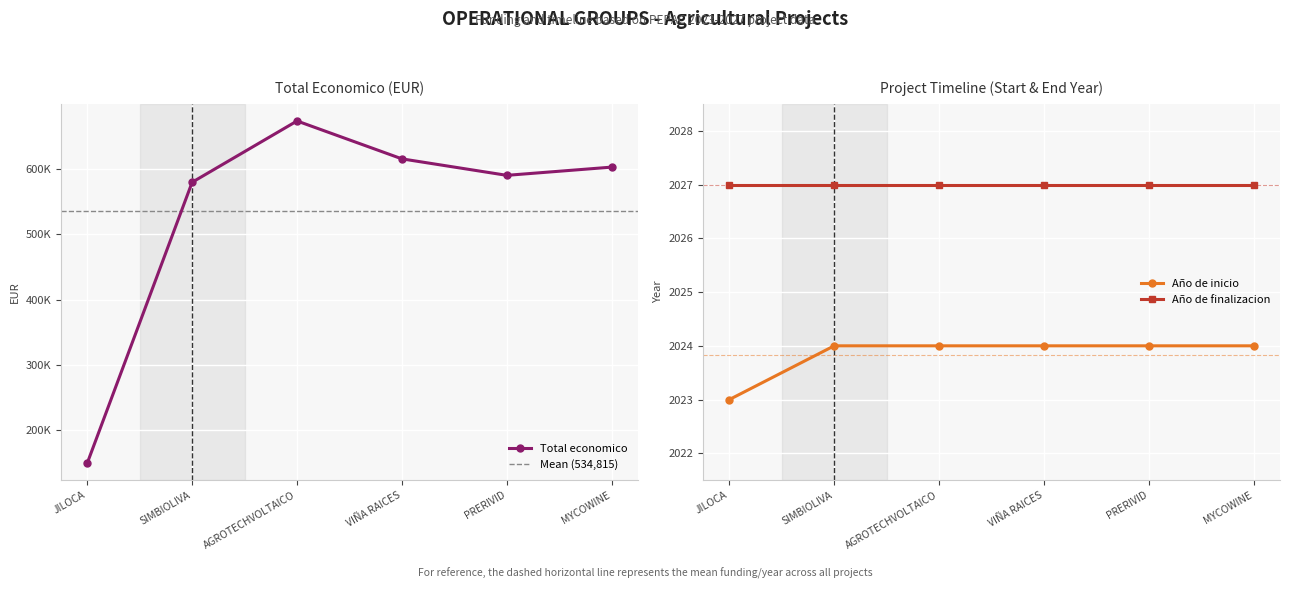

What is the approximate value of Año de finalizacion at MYCOWINE?

2027